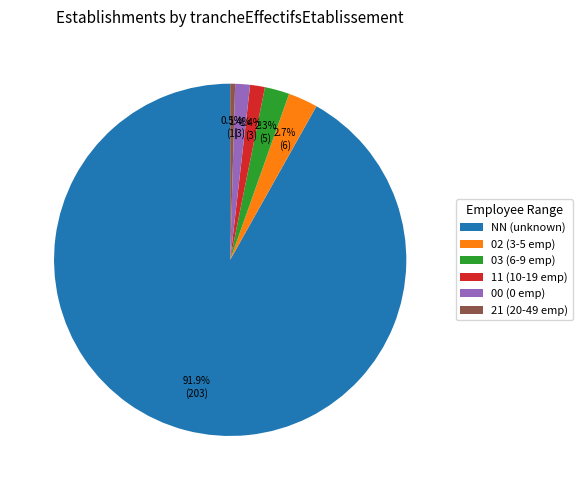

What is the largest slice in the pie chart?

NN (unknown)